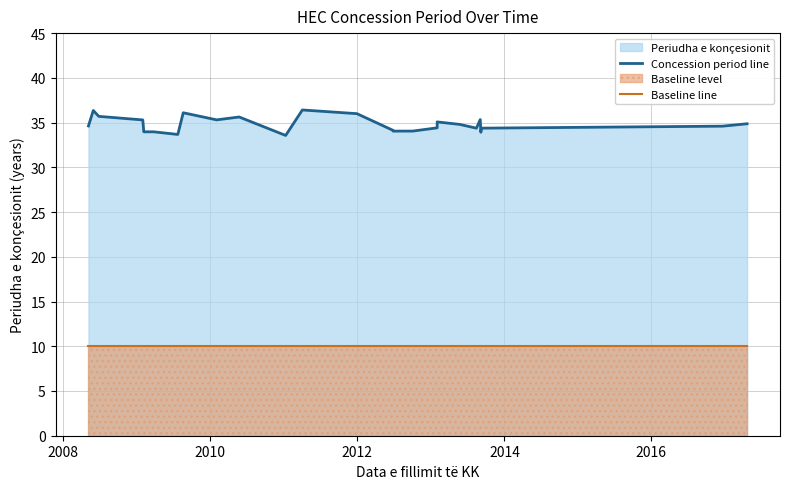

Reading right to left, list all the values displayed in this chart.

Concession period line: 34.9	34.6	34.4	33.9	35.3	34.4	34.8	35.1	34.4	34.1	34.0	34.1	36.0	36.4	33.6	35.6	35.3	36.1	33.7	34.0	34.0	35.3	35.7	36.4	34.6
Baseline line: 10.0	10.0	10.0	10.0	10.0	10.0	10.0	10.0	10.0	10.0	10.0	10.0	10.0	10.0	10.0	10.0	10.0	10.0	10.0	10.0	10.0	10.0	10.0	10.0	10.0